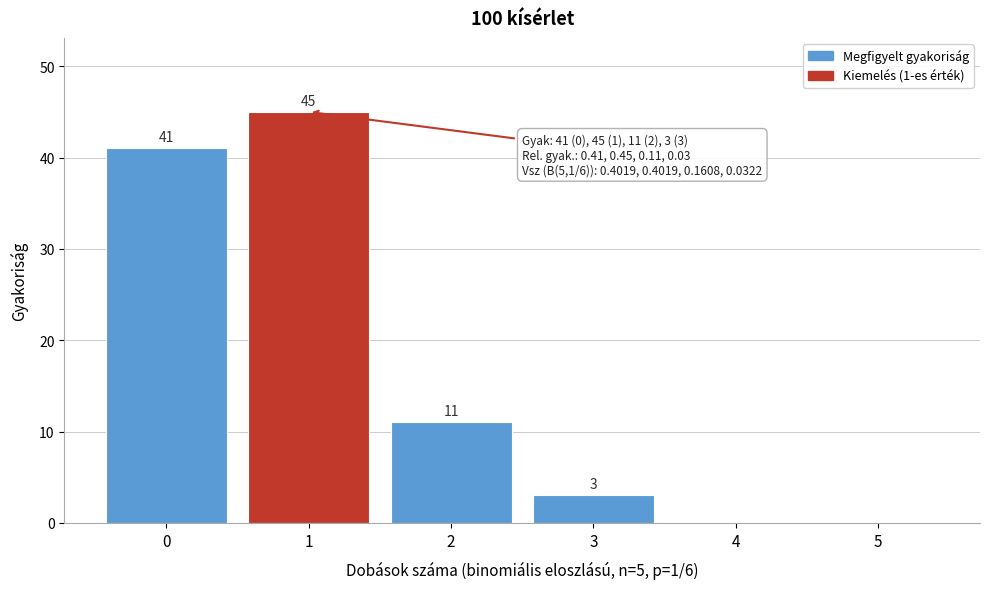

Reading left to right, what are all the values shown in this chart?

0=41	1=45	2=11	3=3	4=0	5=0